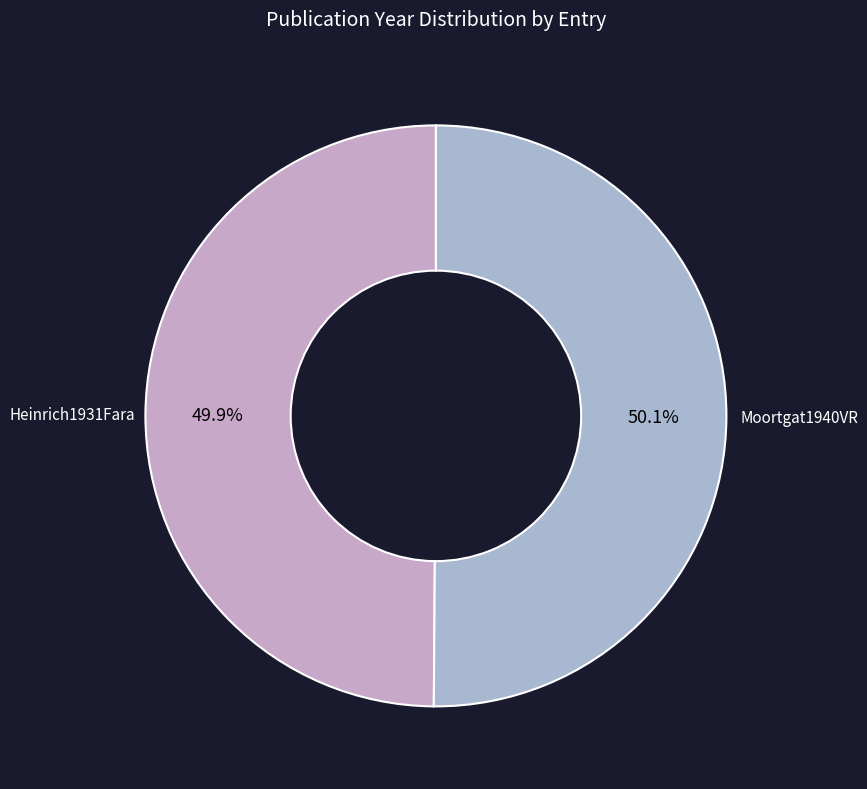

Approximately how many times larger is the value at Heinrich1931Fara compared to Moortgat1940VR?

1.0